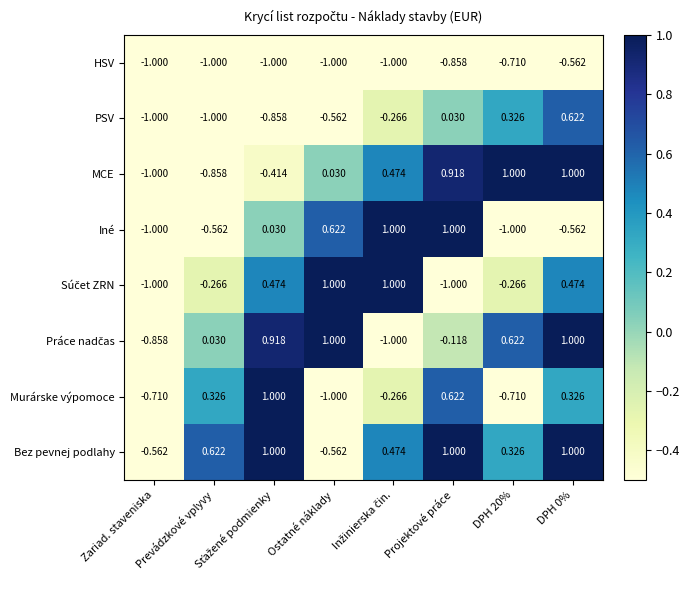

At how many categories does at least one series exceed 0?

7